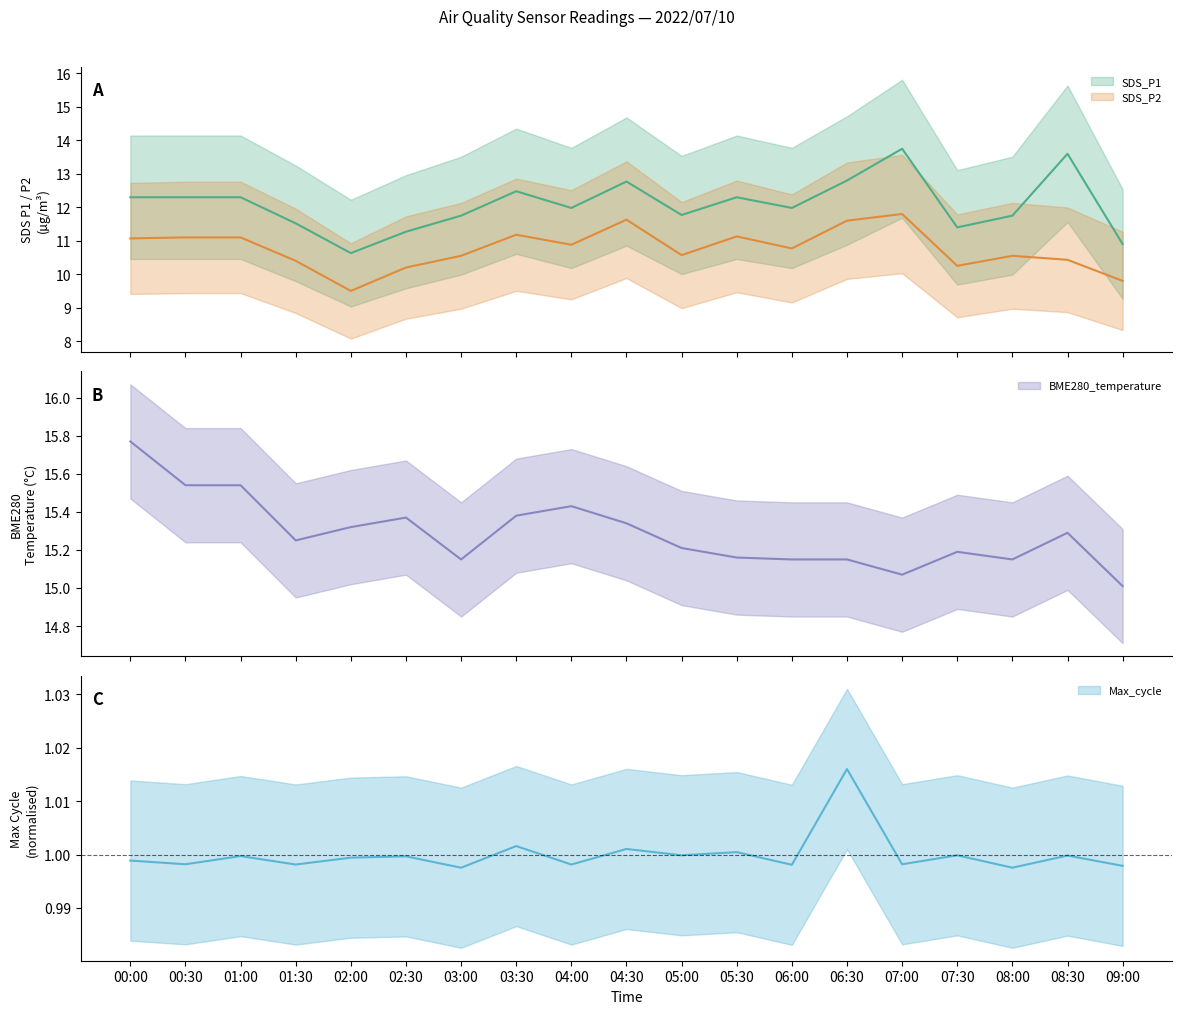

What is the total value across all series at 06:30?

40.6